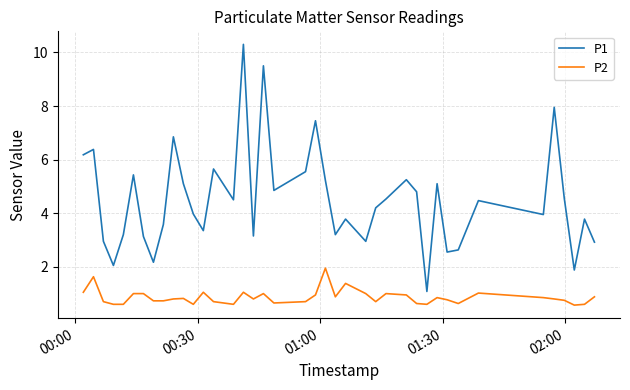

What is the difference between the maximum and second lowest values in the P1 series?

8.4